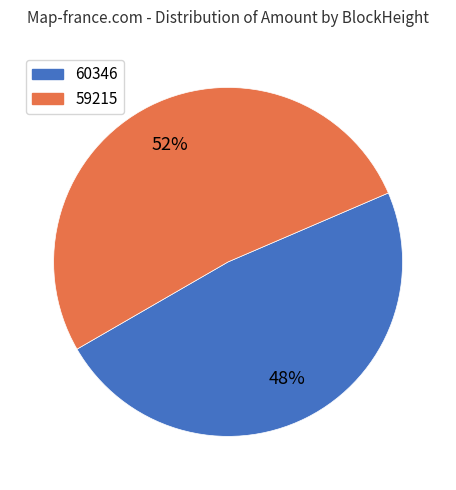

How many segments does this pie chart have?

2